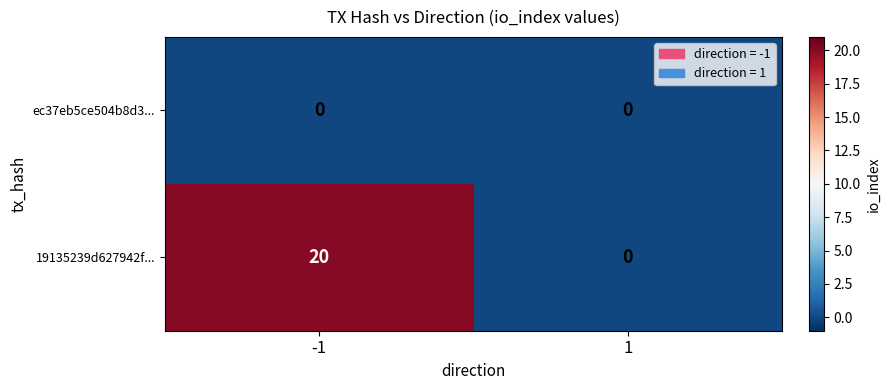

Reading right to left, extract all data points from this chart.

ec37eb5ce504b8d3...: 0	0
19135239d627942f...: 0	20